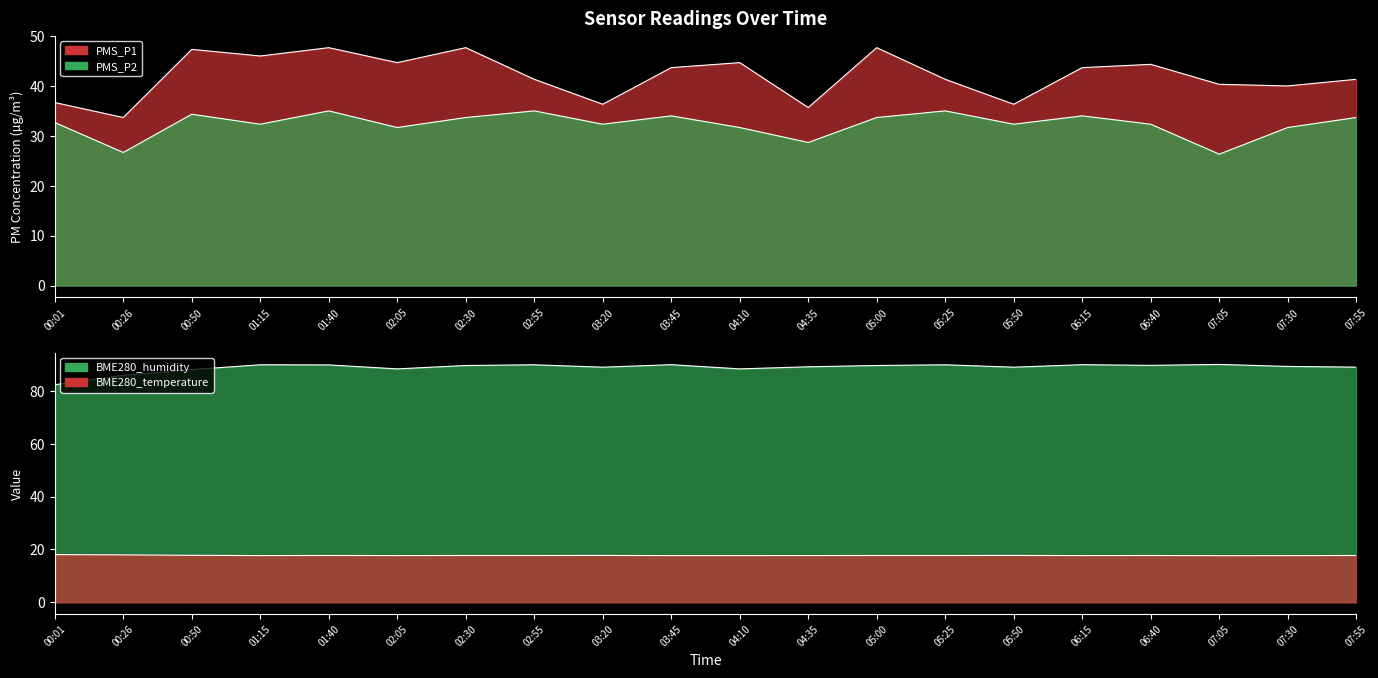

Is it true that BME280_temperature equals 17.7 at 06:40?

True